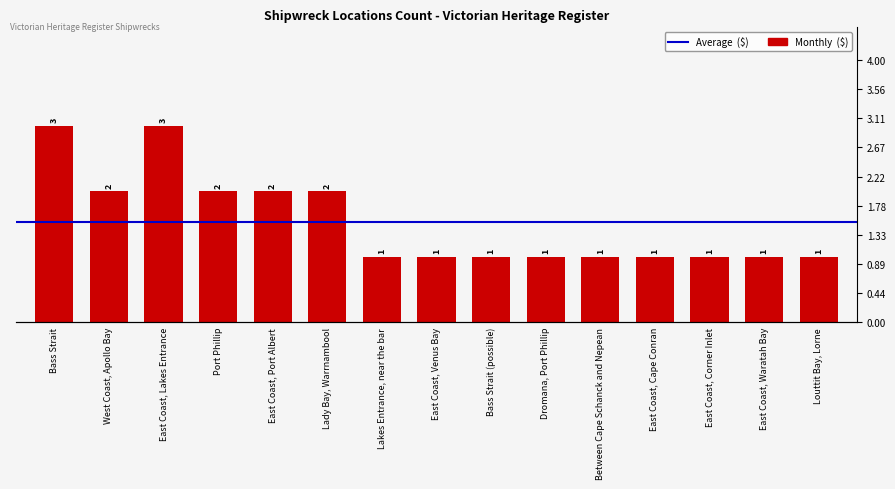

The value at Lakes Entrance, near the bar is 1. True or false?

True